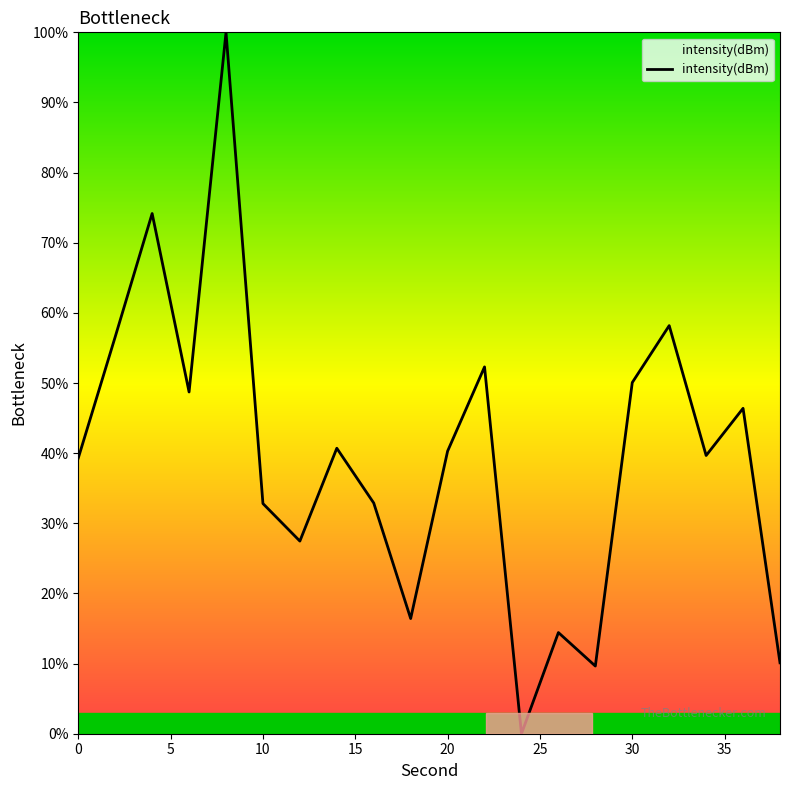

What is the difference between the maximum and minimum values?

100.0